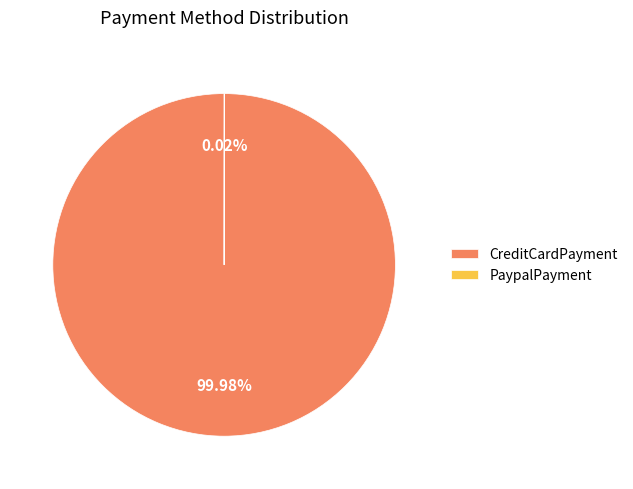

To the nearest percent, what portion does CreditCardPayment represent?

100%